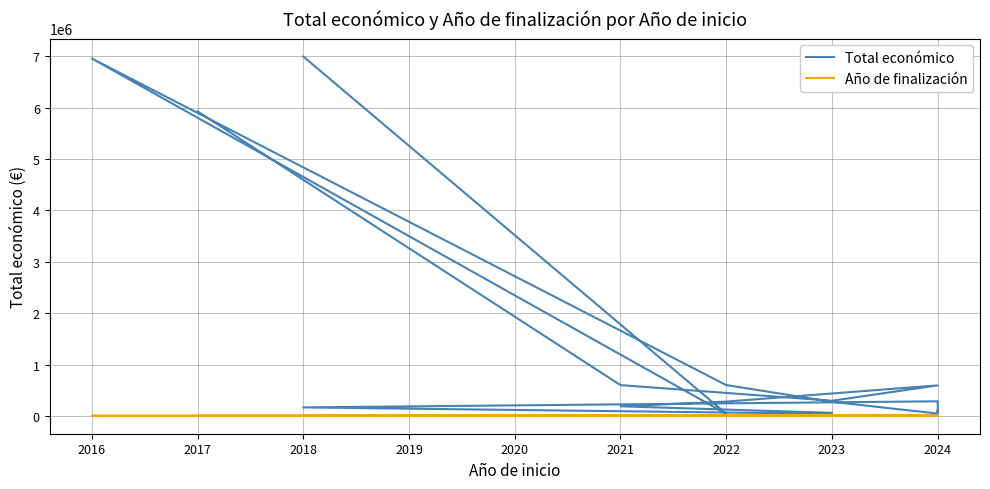

Which series has the largest total across all categories?

Total económico